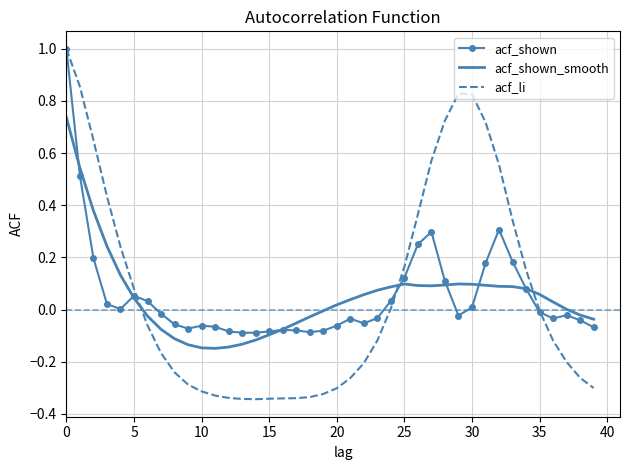

Count the number of data series in this chart.

3